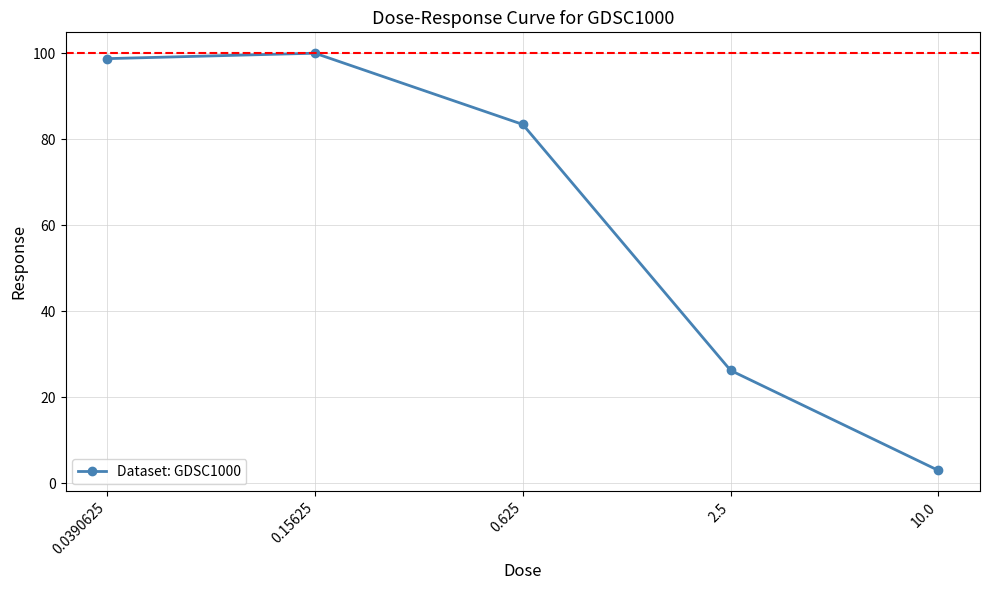

What is the label of the 5th point from the right?

0.0390625